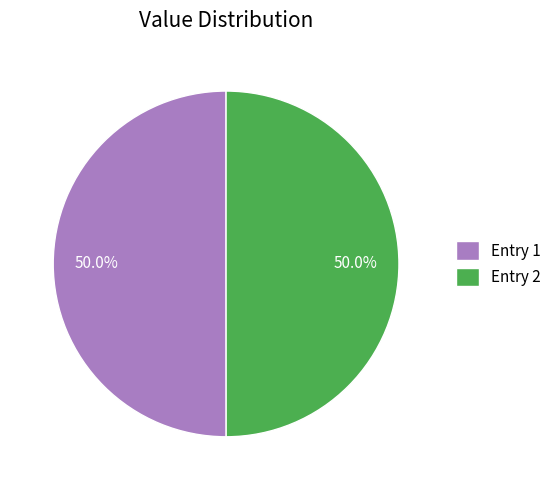

Do Entry 1 and Entry 2 together represent more than half of the pie?

Yes